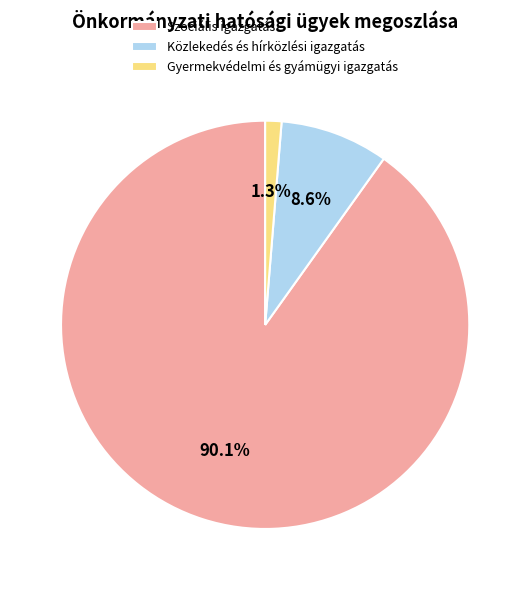

Does Szociális igazgatás account for over 50% of the chart?

Yes